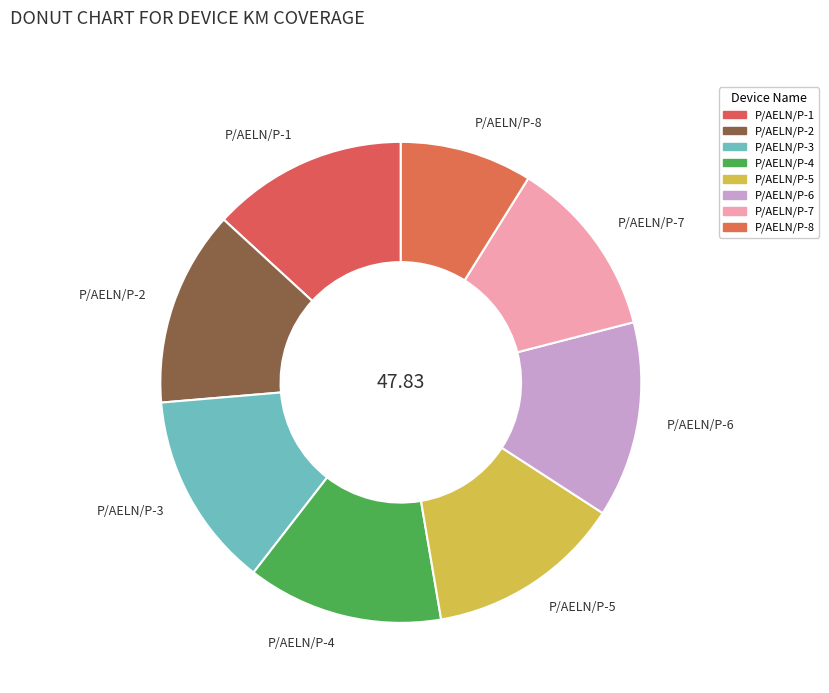

Approximately how many times larger is the value at P/AELN/P-1 compared to P/AELN/P-4?

1.0